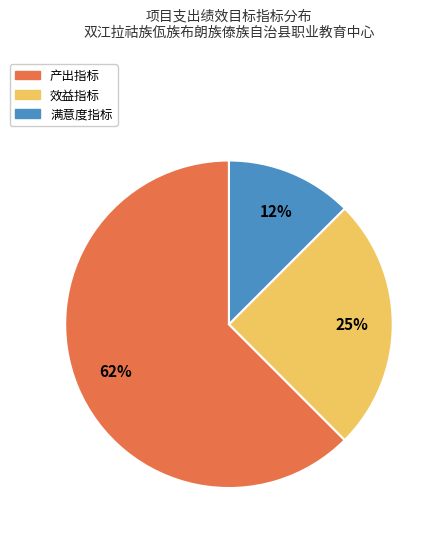

To the nearest percent, what portion does 效益指标 represent?

25%